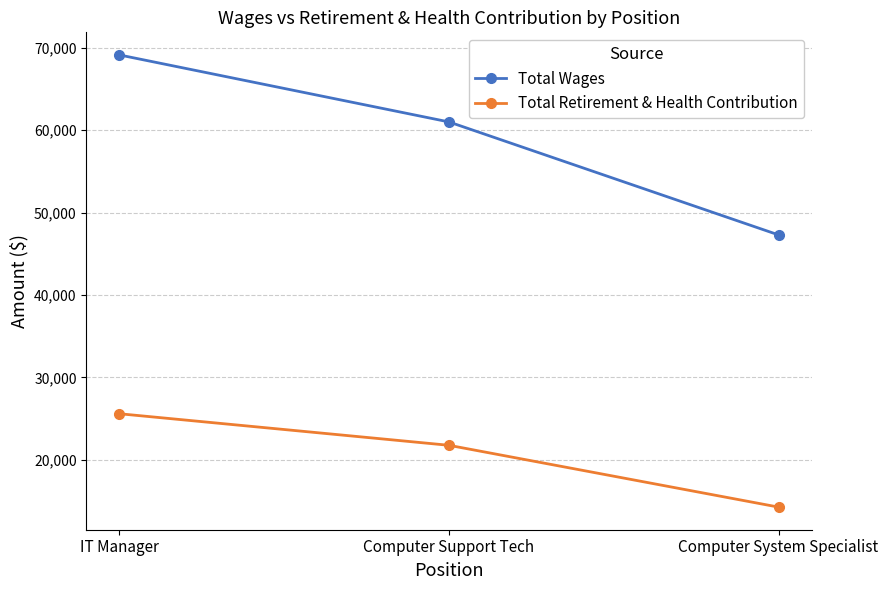

At which label is Total Retirement & Health Contribution closest to 19930?

Computer Support Tech